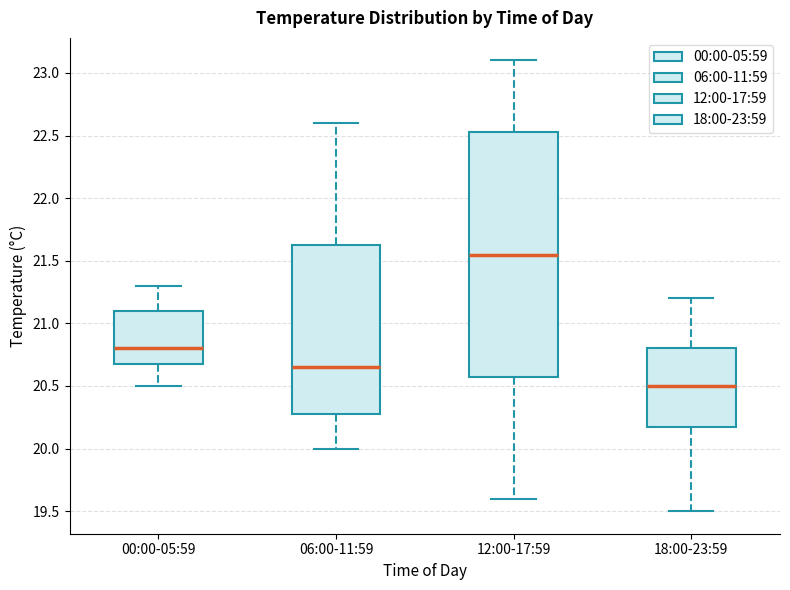

Reading left to right, read every box against the y-axis: the position of its median line, the range the box covers, and the ends of its whiskers. The values are not printed on the chart, so give them approximately, as read against the axis.

00:00-05:59: median 20.80, box 20.70 to 21.10, whiskers 20.50 to 21.30
06:00-11:59: median 20.65, box 20.30 to 21.65, whiskers 20.00 to 22.60
12:00-17:59: median 21.55, box 20.60 to 22.55, whiskers 19.60 to 23.10
18:00-23:59: median 20.50, box 20.20 to 20.80, whiskers 19.50 to 21.20